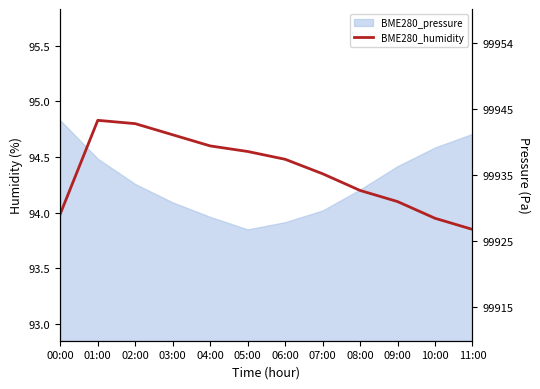

What is the difference between the values at 06:00 and 09:00?

0.4